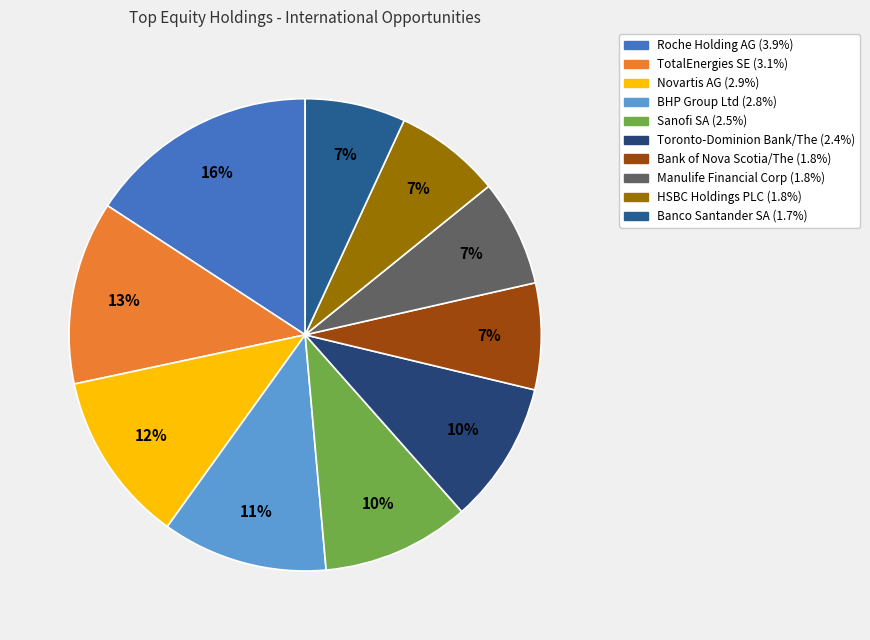

Rank the categories by value from highest to lowest.

Roche Holding AG, TotalEnergies SE, Novartis AG, BHP Group Ltd, Sanofi SA, Toronto-Dominion Bank/The, Bank of Nova Scotia/The, Manulife Financial Corp, HSBC Holdings PLC, Banco Santander SA